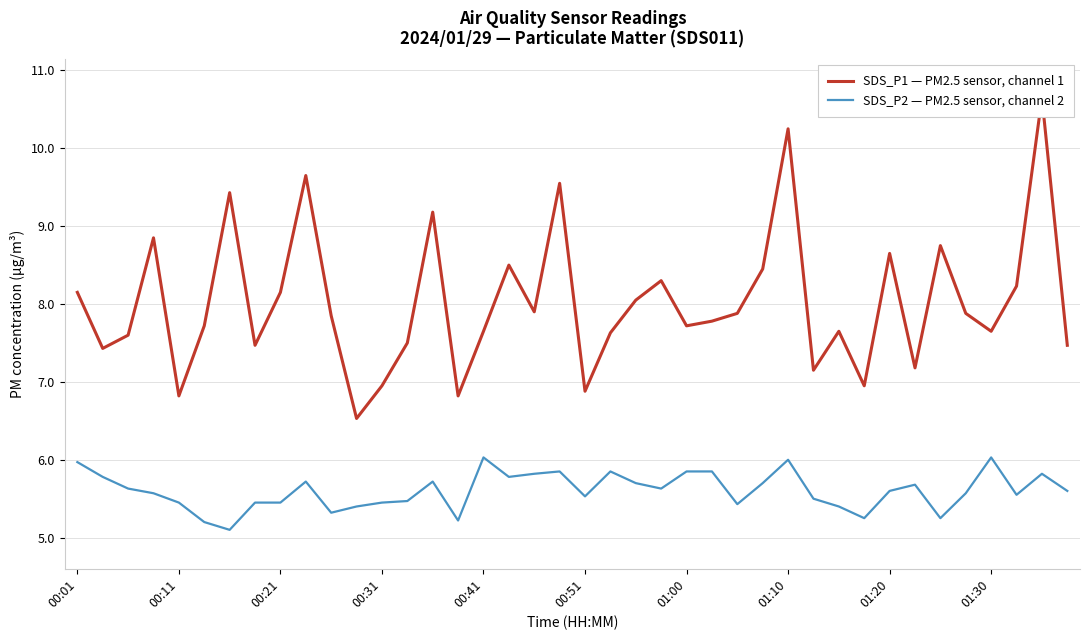

What is the lowest value of the SDS_P2 — PM2.5 sensor, channel 2 series?

5.1